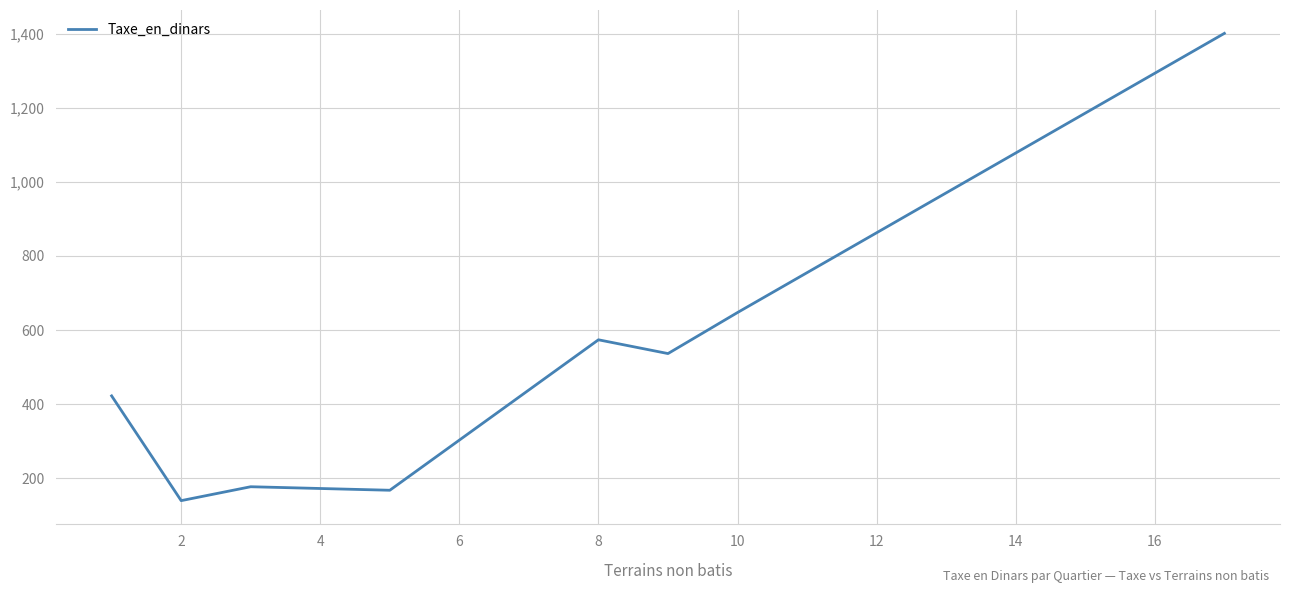

What is the minimum value shown in the chart?

140.0